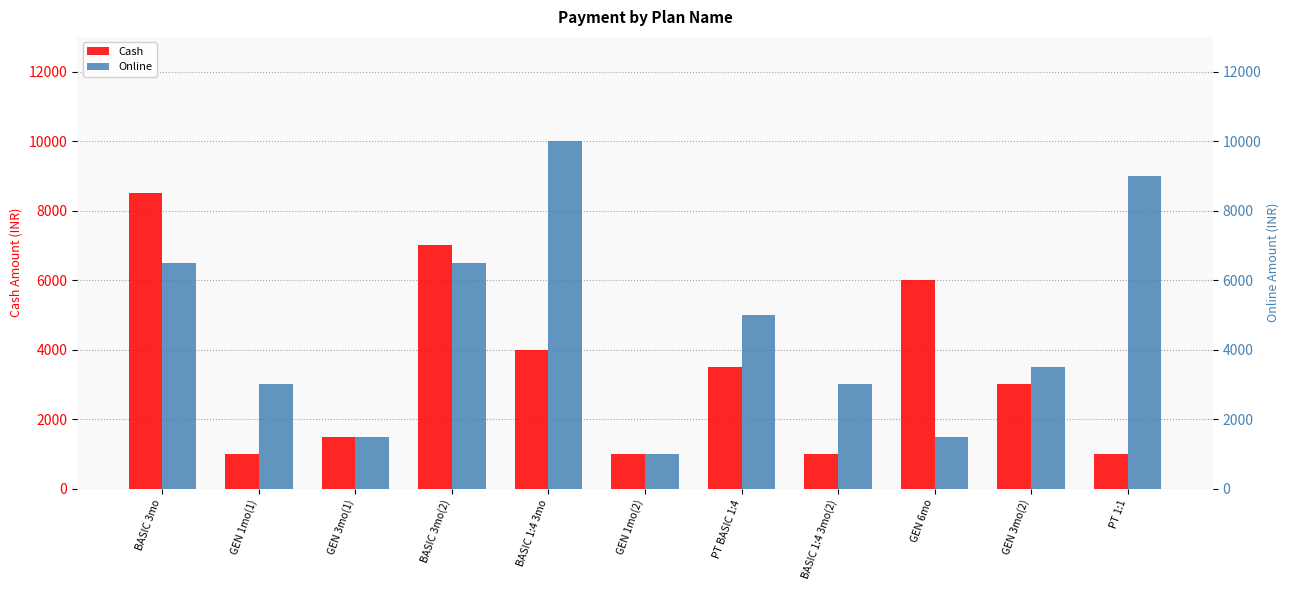

Which series changed the most between GEN 3mo(1) and BASIC 3mo(2)?

Cash